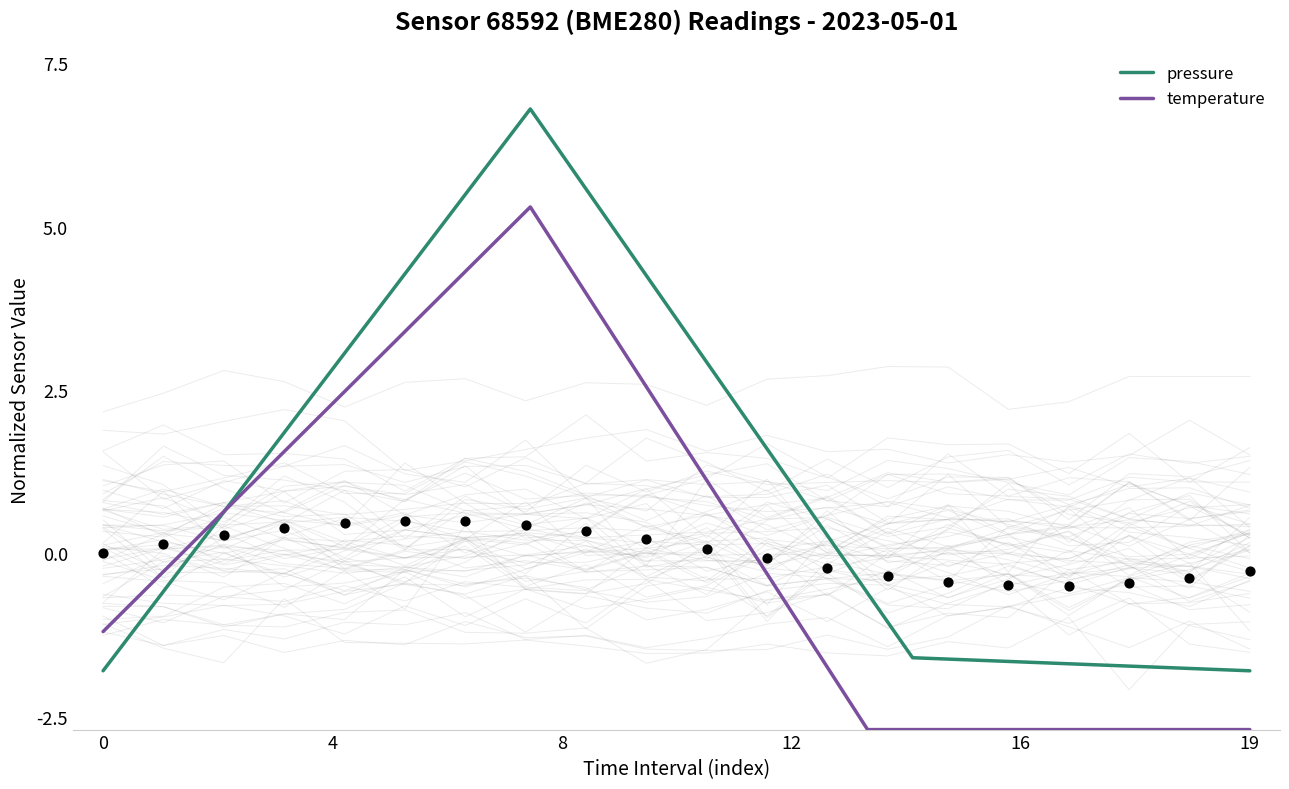

What are all the series names shown in the legend?

pressure, temperature